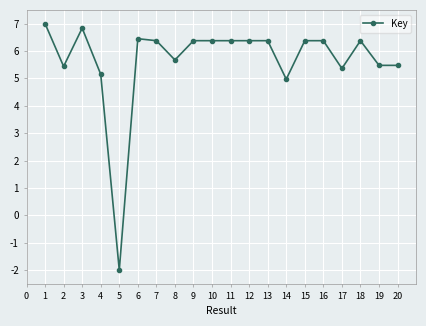

Does the chart display data point markers on the line(s)?

Yes